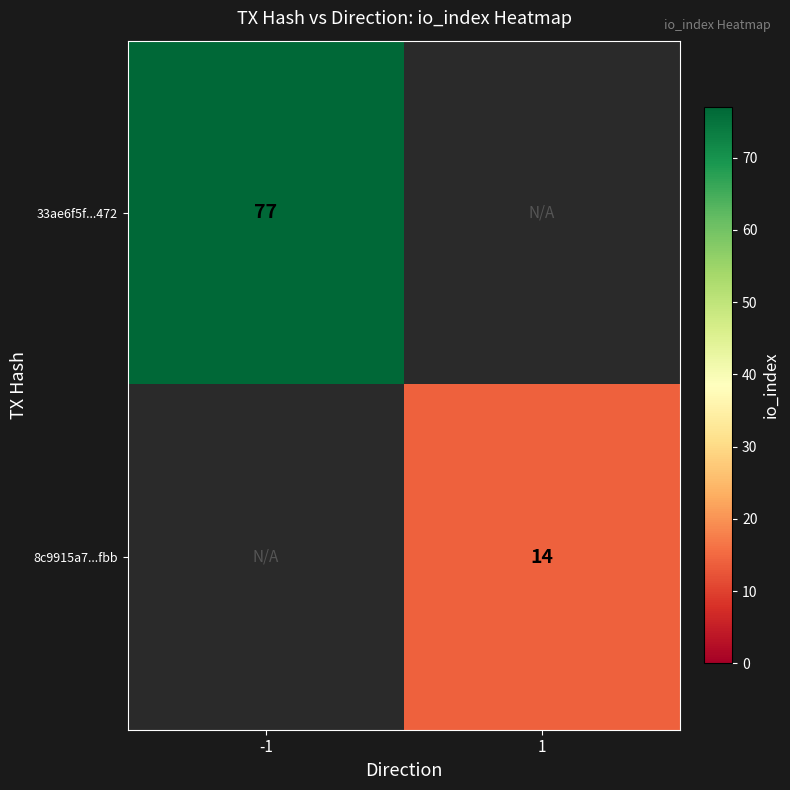

The value of 8c9915a7...fbb at 1 is 20. True or false?

False